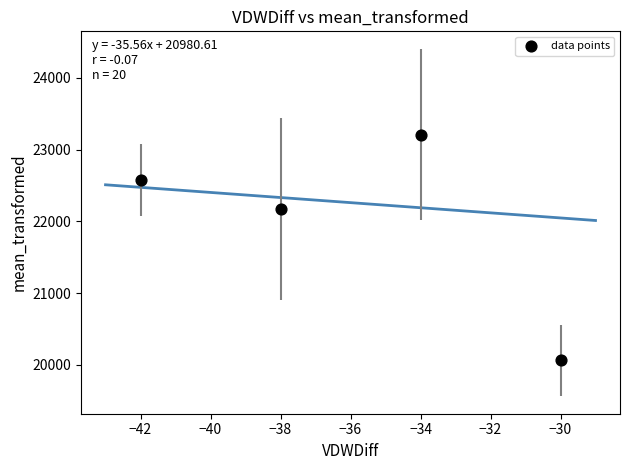

What Y value in the scatter plot is closest to 21635?

22175